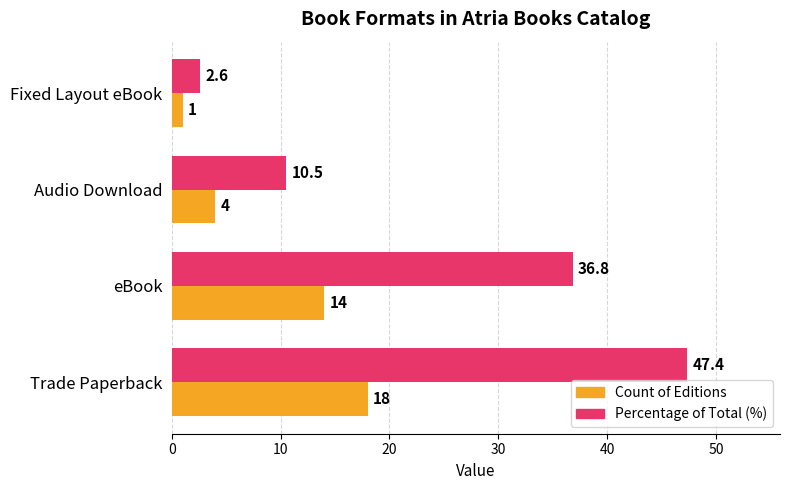

What is the greatest value displayed?

47.4